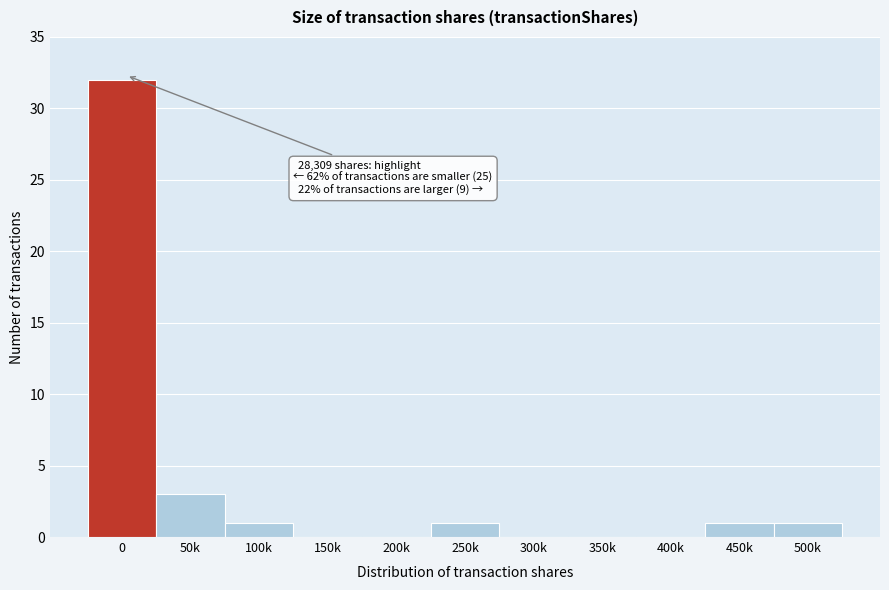

Reading left to right, what are all the values shown in this chart?

0=32	50k=3	100k=1	150k=0	200k=0	250k=1	300k=0	350k=0	400k=0	450k=1	500k=1